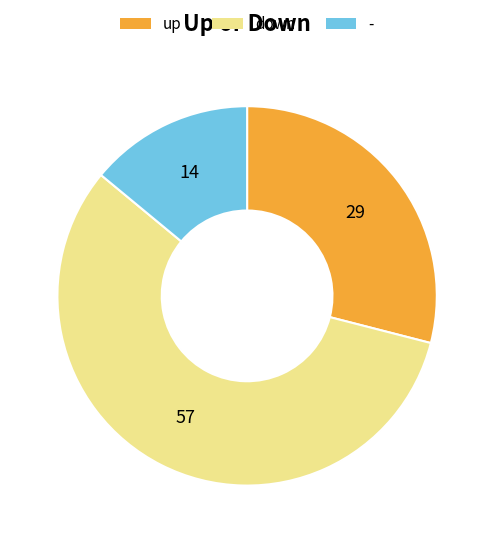

Which slice represents more than half of the pie?

down